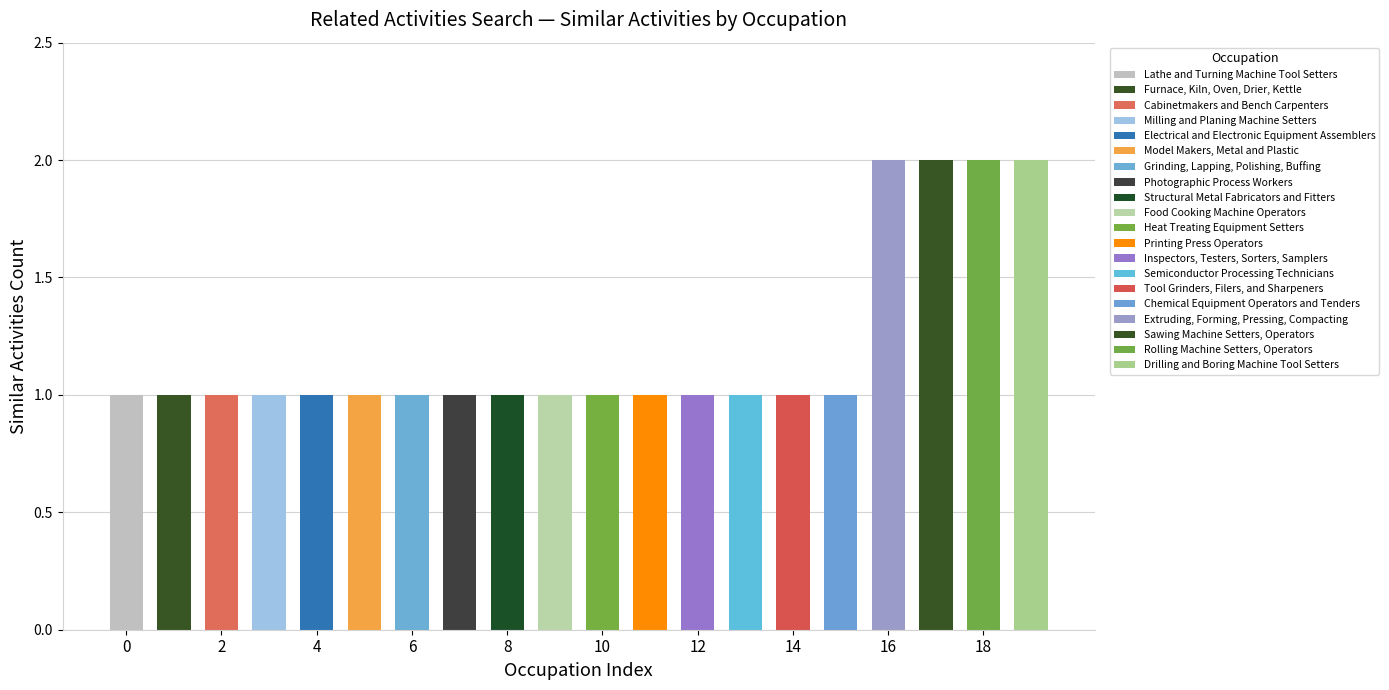

What is the smallest value displayed?

1